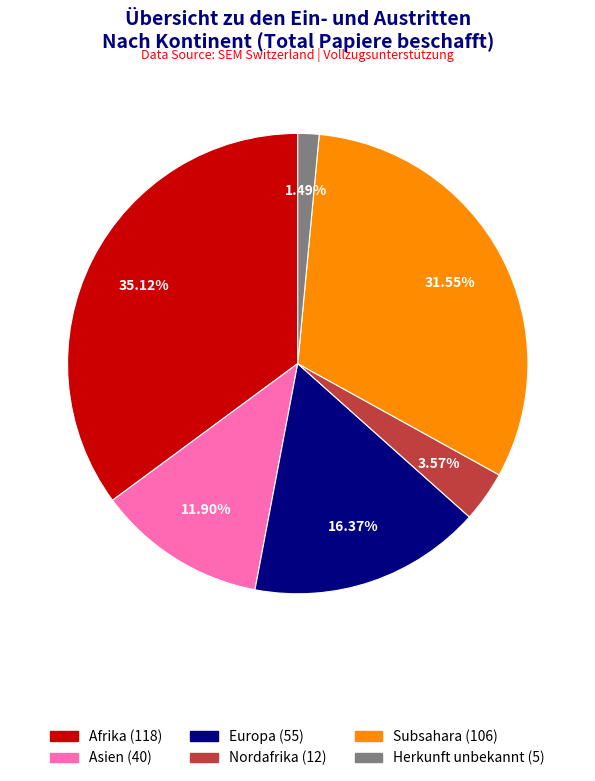

Does any single category account for the majority?

No